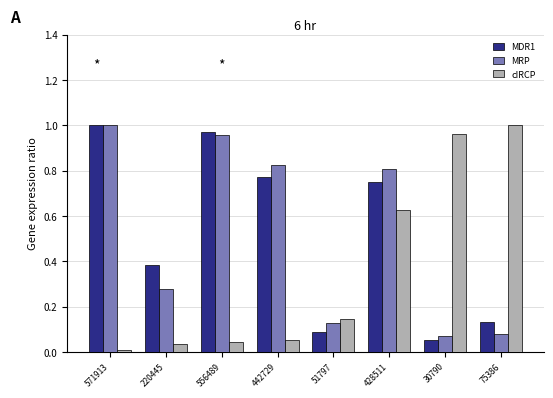

Which series changed the most between 428511 and 75386?

MRP